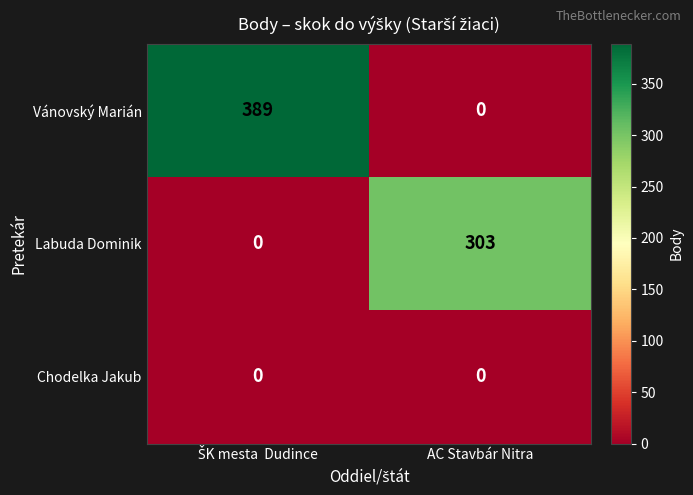

Which series has the largest range (max minus min)?

Vánovský Marián